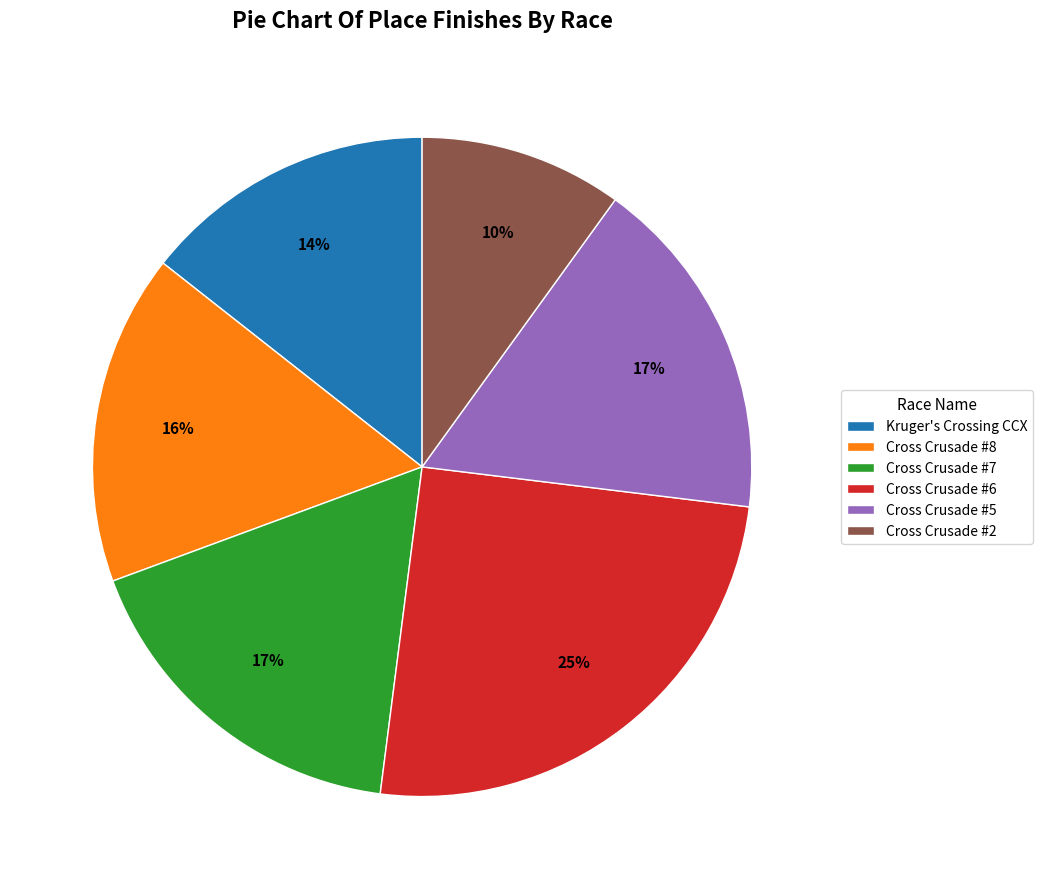

Between Cross Crusade #2 and Cross Crusade #8, which is larger?

Cross Crusade #8